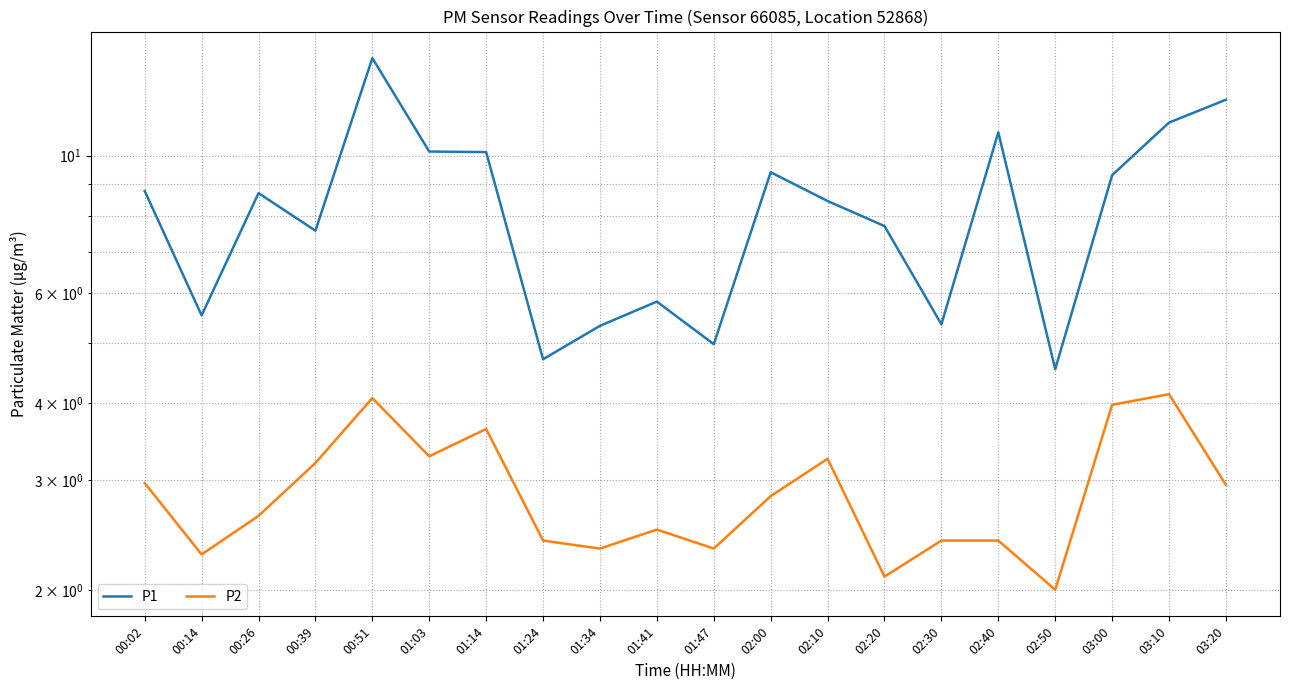

Reading right to left, transcribe all the data shown in this chart.

P1: 03:20=12.3	03:10=11.3	03:00=9.3	02:50=4.5	02:40=10.9	02:30=5.3	02:20=7.7	02:10=8.4	02:00=9.4	01:47=5.0	01:41=5.8	01:34=5.3	01:24=4.7	01:14=10.1	01:03=10.2	00:51=14.3	00:39=7.6	00:26=8.7	00:14=5.5	00:02=8.8
P2: 03:20=3.0	03:10=4.1	03:00=4.0	02:50=2.0	02:40=2.4	02:30=2.4	02:20=2.1	02:10=3.2	02:00=2.8	01:47=2.3	01:41=2.5	01:34=2.3	01:24=2.4	01:14=3.6	01:03=3.3	00:51=4.1	00:39=3.2	00:26=2.6	00:14=2.3	00:02=3.0